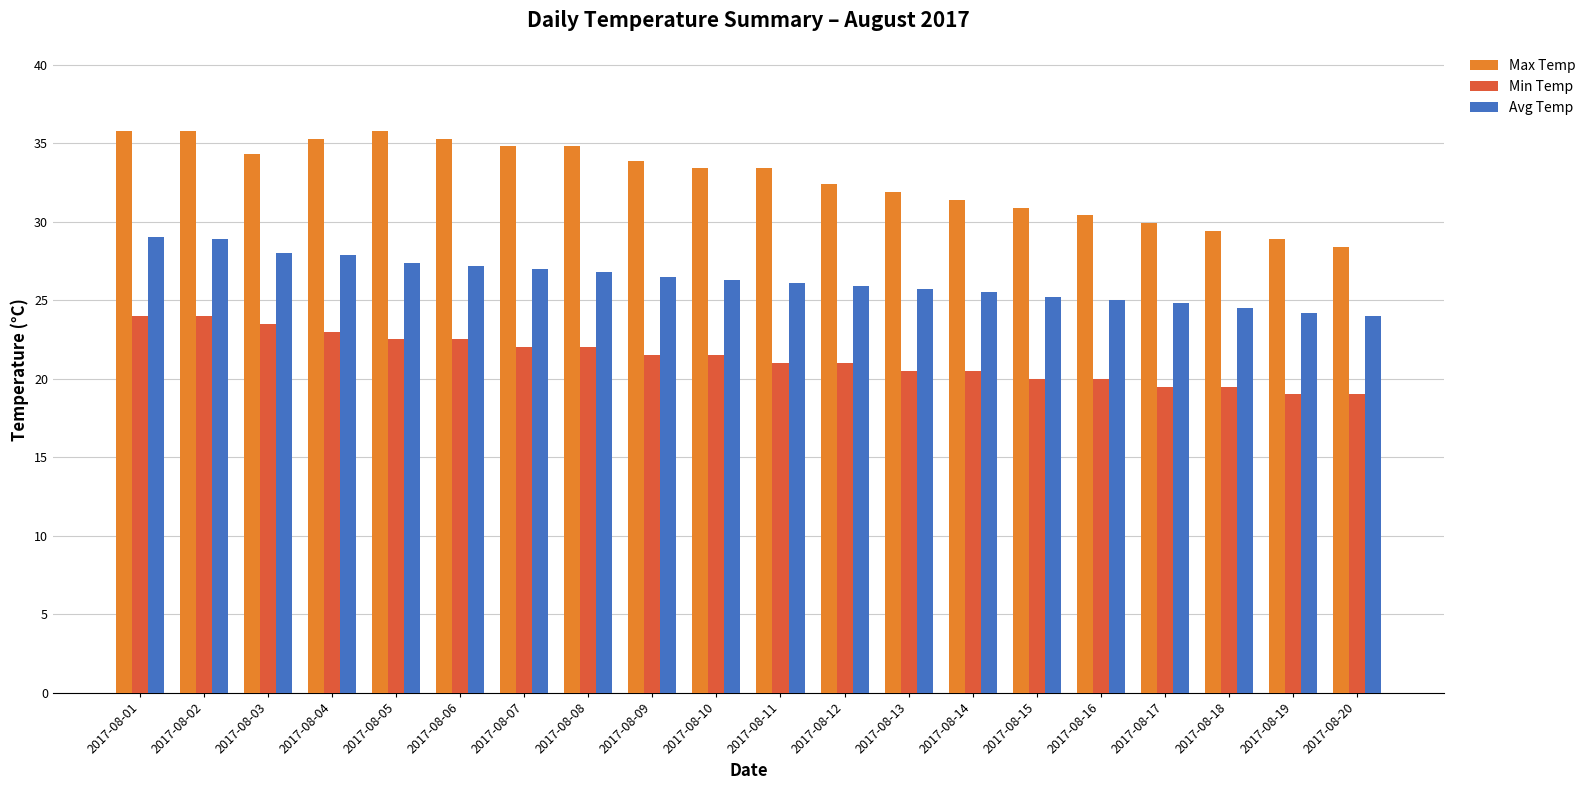

Which series changed the most between 2017-08-07 and 2017-08-09?

Max Temp